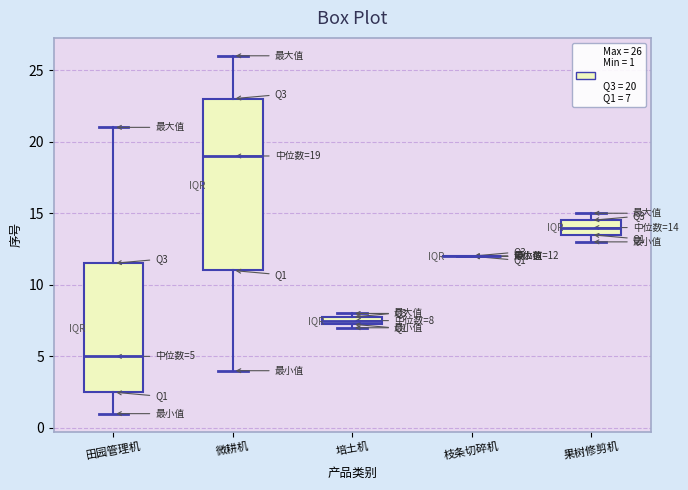

Comparing the boxes themselves (not the whiskers), which one is the tallest?

微耕机